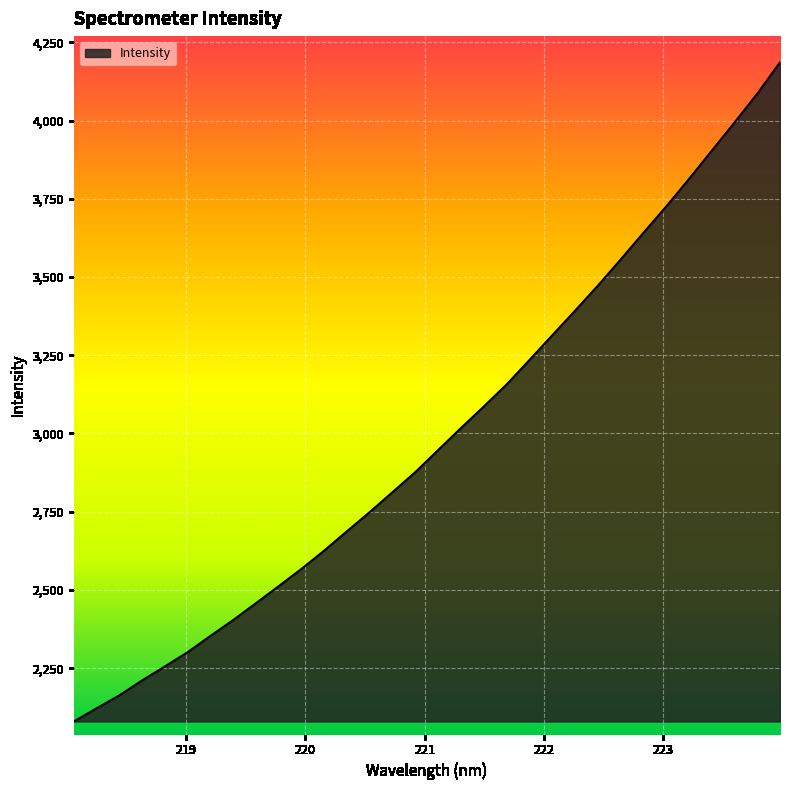

True or false: there are more than 0 points higher than both neighbors.

False